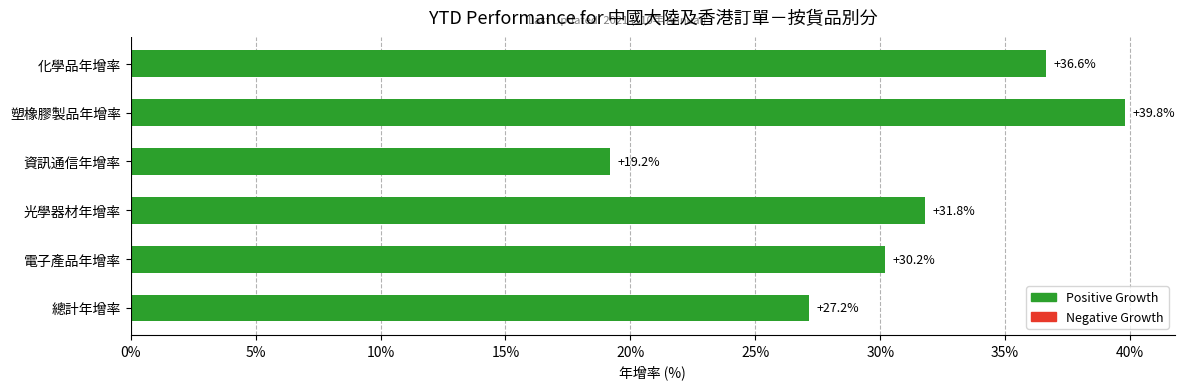

What is the maximum value shown in the chart?

39.8